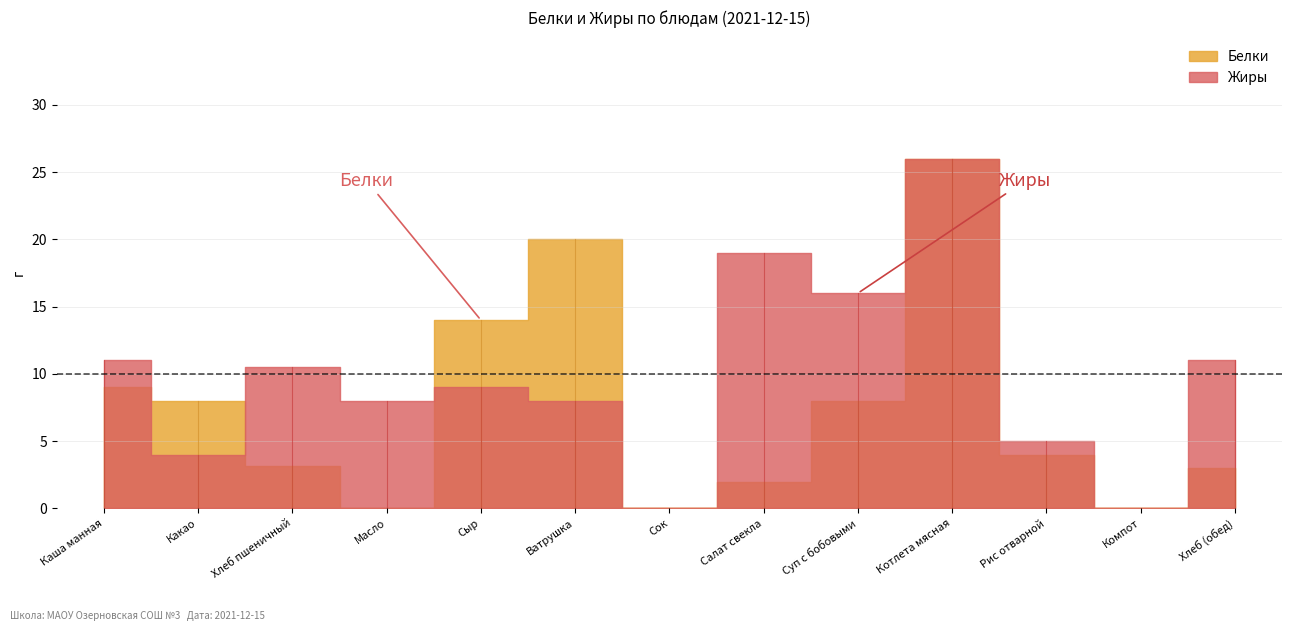

How many interior local valleys does the Белки series have?

3